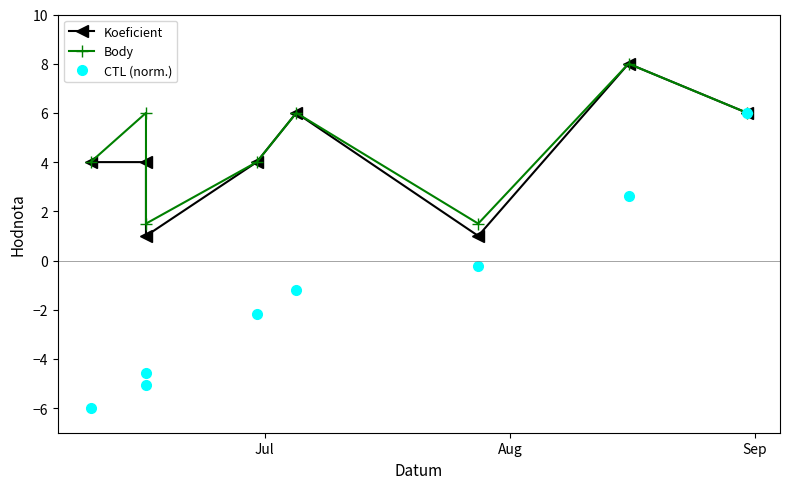

Count the number of data series in this chart.

3